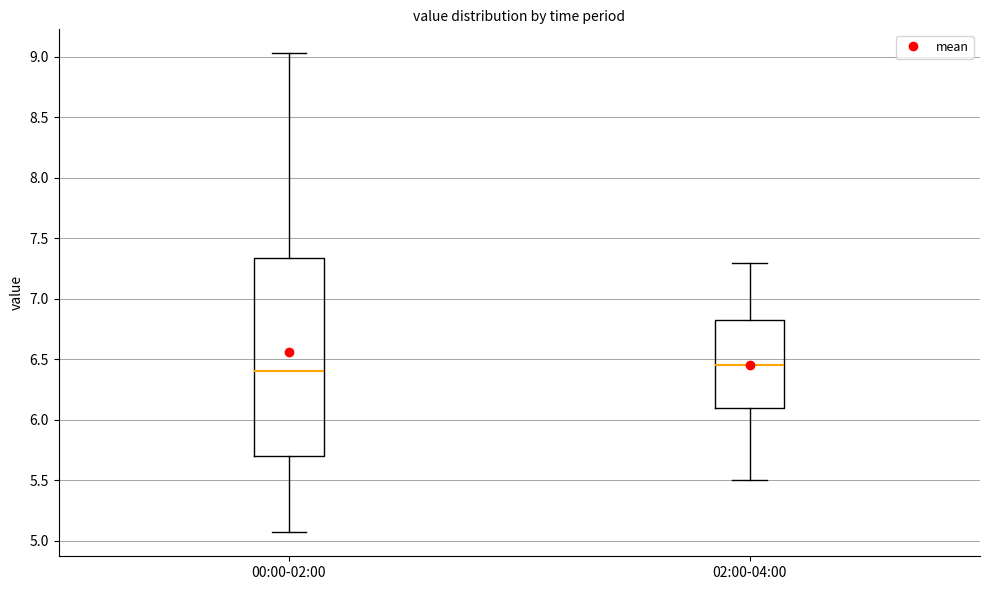

Where is the lower edge of the box for 02:00-04:00 on the y-axis? The values are not printed on the chart, so give them approximately, as read against the axis.

6.10